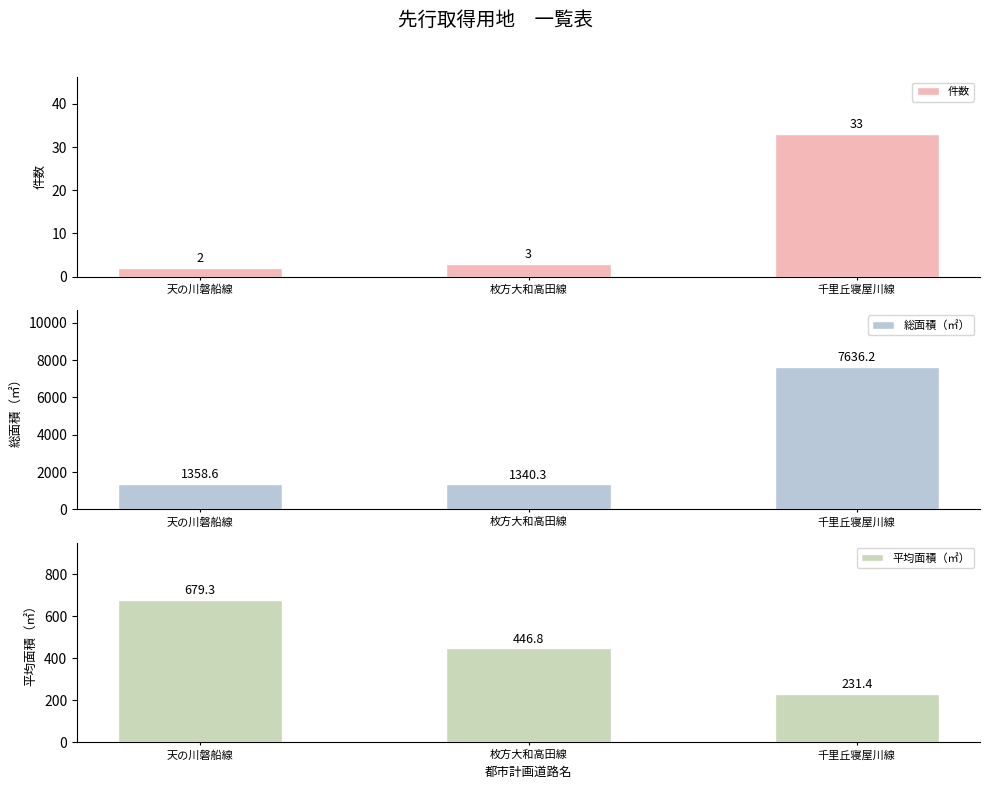

Are the bars horizontal?

No